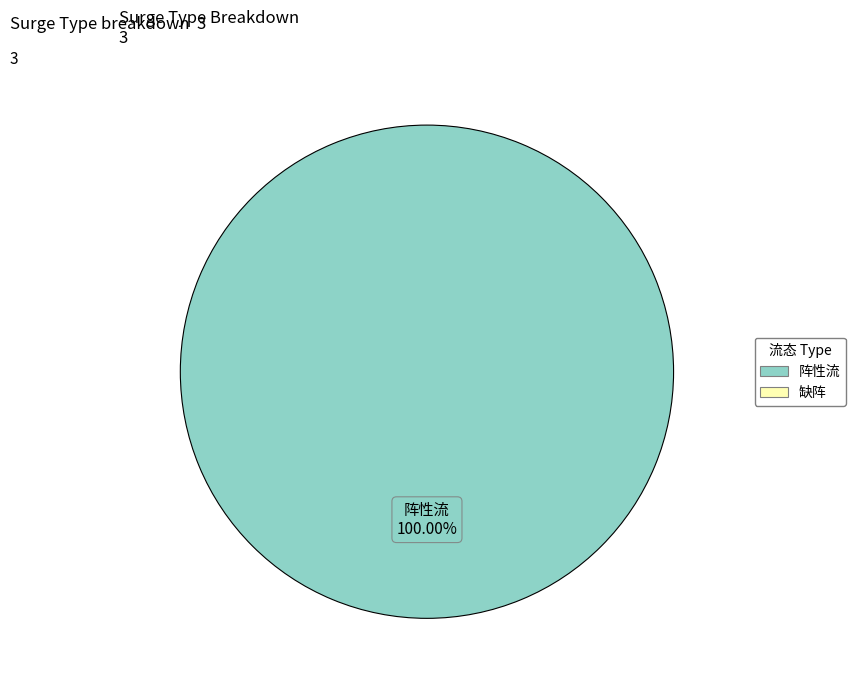

Is there any slice that represents more than half of the pie?

Yes